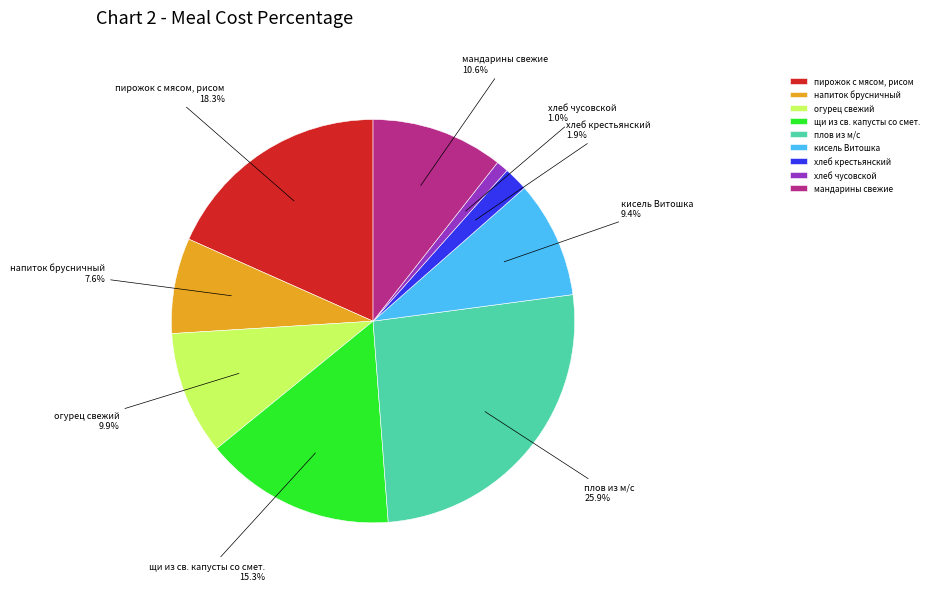

How many slices are in this pie chart?

9